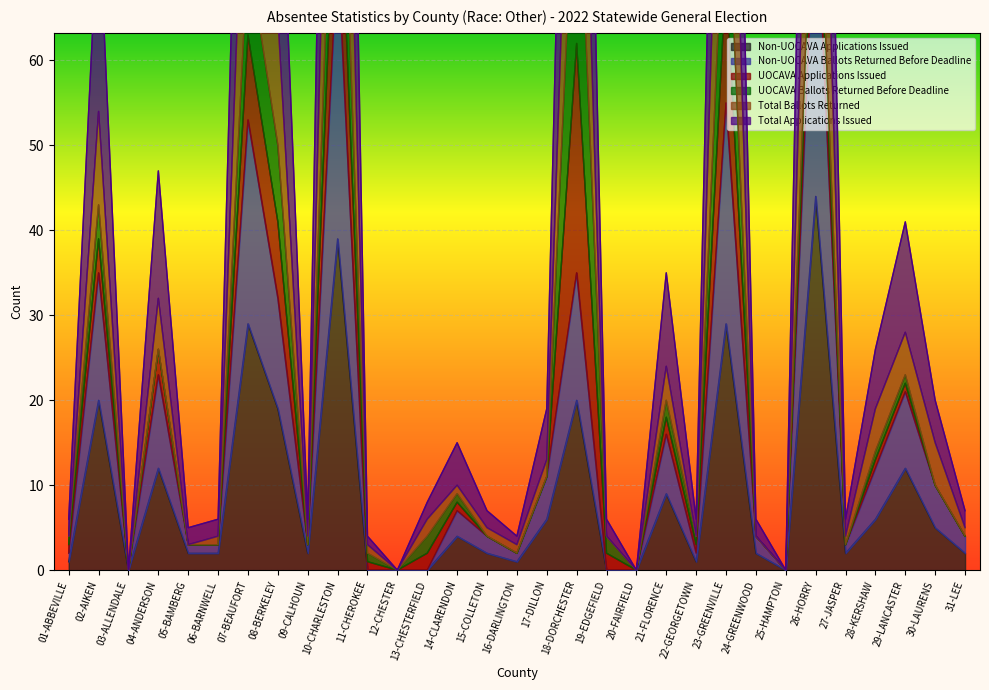

Is it true that Non-UOCAVA Applications Issued equals 31 at 18-DORCHESTER?

False